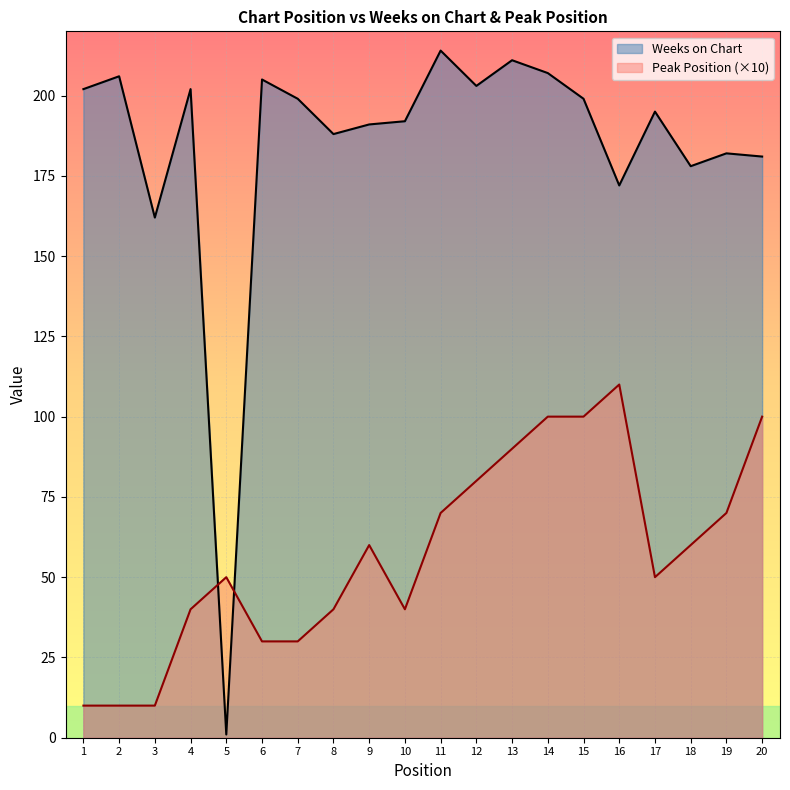

Is the value of Weeks on Chart at 3 greater than the value of Peak Position at 10?

Yes